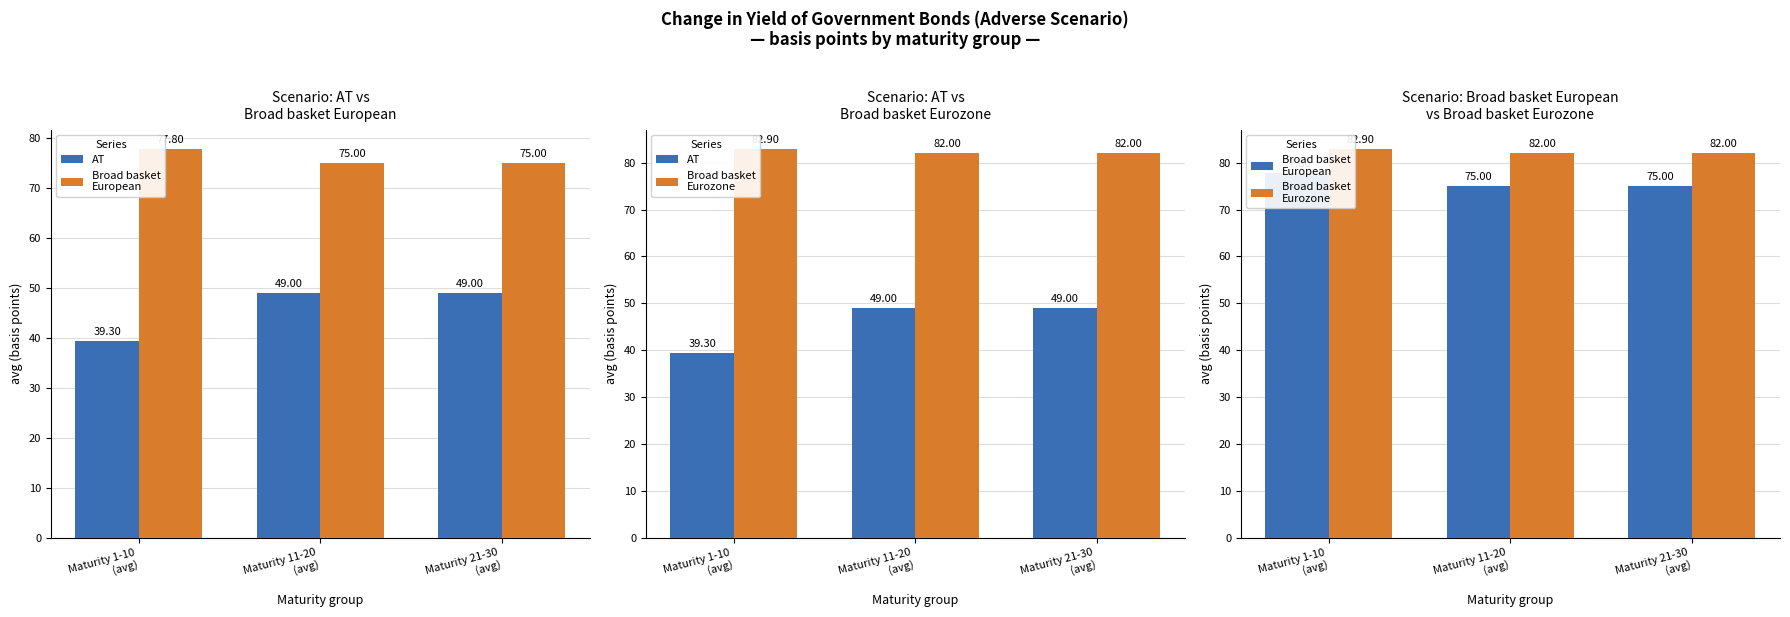

Which has a higher value, Maturity 1-10
(avg) or Maturity 21-30
(avg)?

Maturity 21-30
(avg)